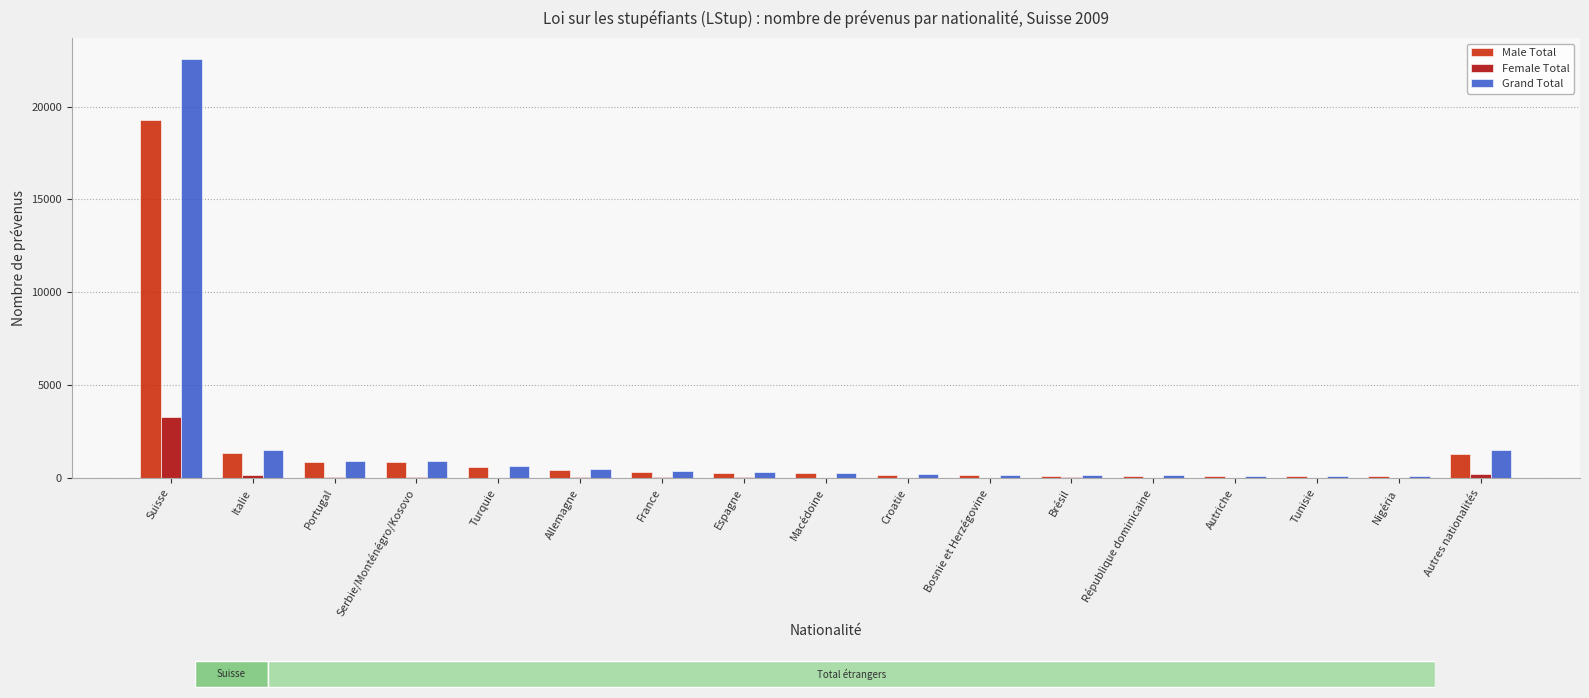

How many groups of bars are there?

17